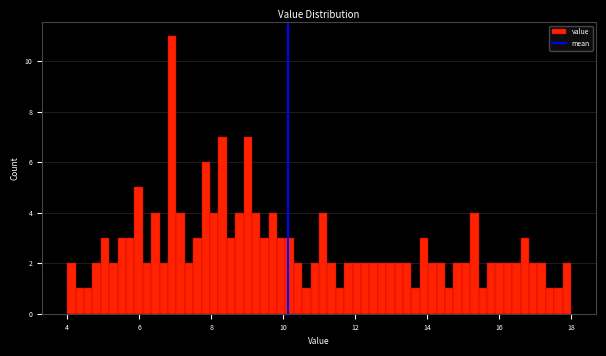

Read against the x-axis, roughly where is the centre of the tallest bar?

7.0